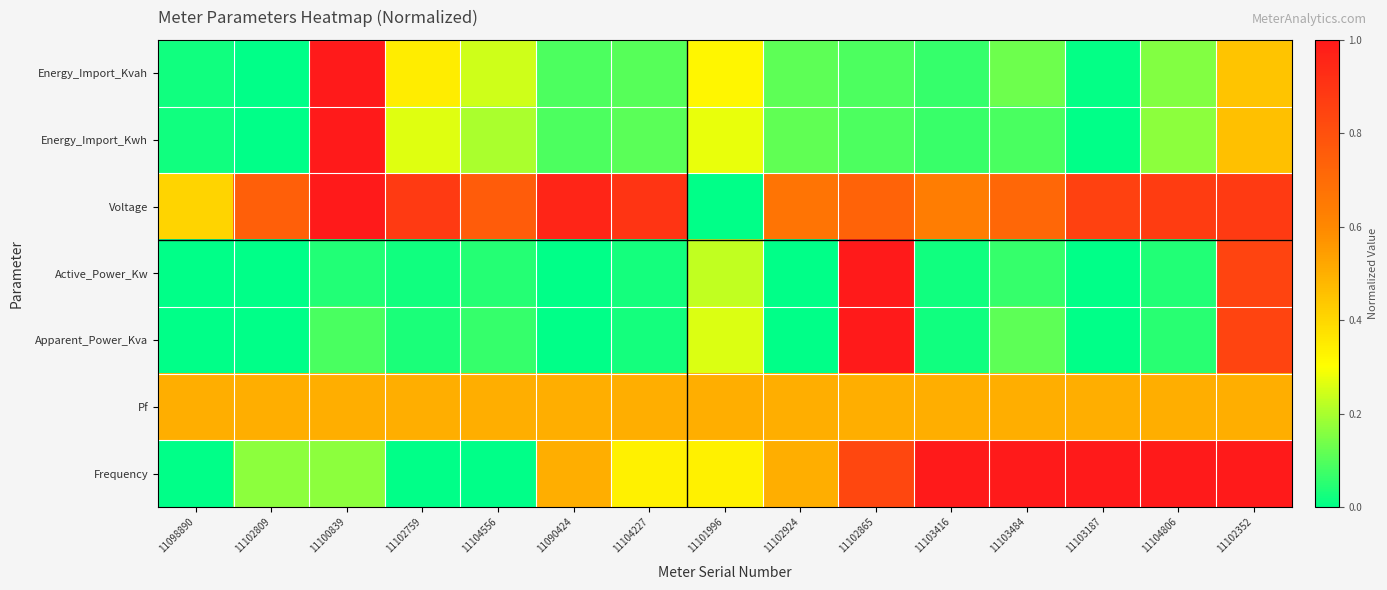

At which category is the sum across all series the highest?

11102352